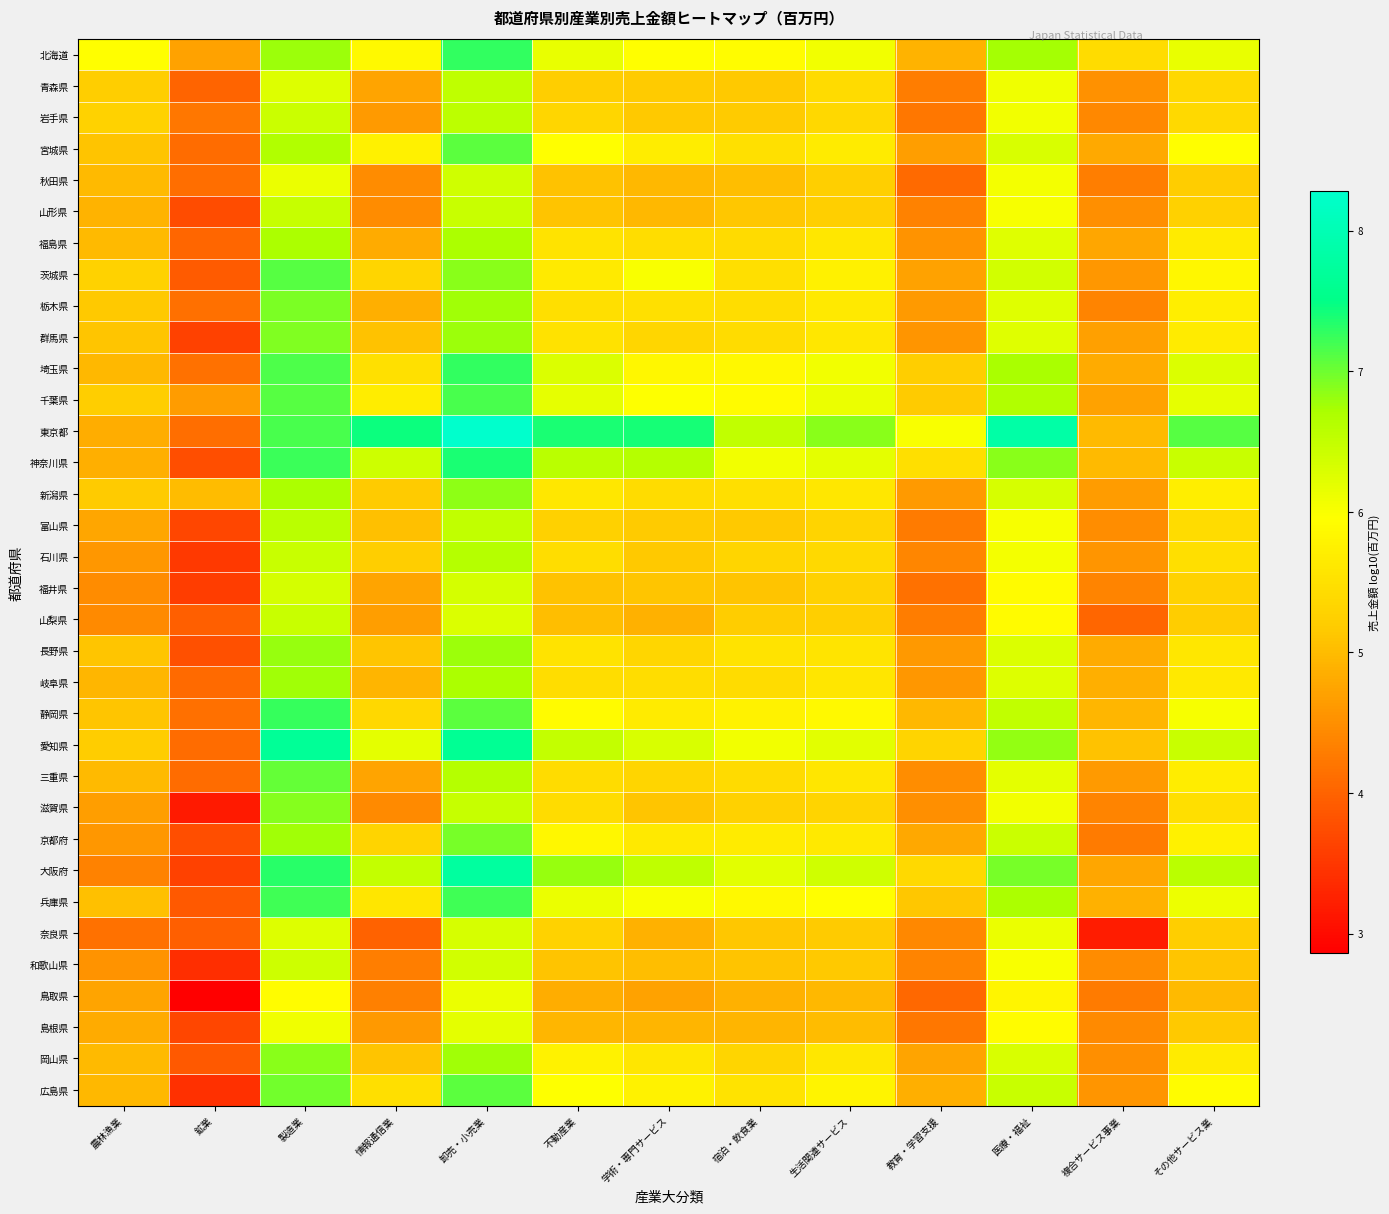

Reading left to right, list all the values displayed in this chart.

北海道: 農林漁業=5.9	鉱業=4.7	製造業=6.8	情報通信業=5.9	卸売・小売業=7.3	不動産業=6.1	学術・専門サービス=5.9	宿泊・飲食業=5.9	生活関連サービス=6.1	教育・学習支援=4.9	医療・福祉=6.7	複合サービス事業=5.4	その他サービス業=6.2
青森県: 農林漁業=5.2	鉱業=4.0	製造業=6.3	情報通信業=4.7	卸売・小売業=6.5	不動産業=5.2	学術・専門サービス=5.2	宿泊・飲食業=5.2	生活関連サービス=5.4	教育・学習支援=4.3	医療・福祉=6.1	複合サービス事業=4.5	その他サービス業=5.4
岩手県: 農林漁業=5.3	鉱業=4.2	製造業=6.4	情報通信業=4.6	卸売・小売業=6.6	不動産業=5.4	学術・専門サービス=5.2	宿泊・飲食業=5.2	生活関連サービス=5.4	教育・学習支援=4.2	医療・福祉=6.1	複合サービス事業=4.4	その他サービス業=5.4
宮城県: 農林漁業=5.1	鉱業=4.1	製造業=6.7	情報通信業=5.7	卸売・小売業=7.1	不動産業=5.9	学術・専門サービス=5.7	宿泊・飲食業=5.5	生活関連サービス=5.7	教育・学習支援=4.7	医療・福祉=6.3	複合サービス事業=4.8	その他サービス業=5.9
秋田県: 農林漁業=5.0	鉱業=4.1	製造業=6.1	情報通信業=4.5	卸売・小売業=6.4	不動産業=5.1	学術・専門サービス=5.0	宿泊・飲食業=5.0	生活関連サービス=5.2	教育・学習支援=4.1	医療・福祉=6.0	複合サービス事業=4.3	その他サービス業=5.2
山形県: 農林漁業=4.9	鉱業=3.7	製造業=6.5	情報通信業=4.4	卸売・小売業=6.4	不動産業=5.1	学術・専門サービス=5.0	宿泊・飲食業=5.1	生活関連サービス=5.2	教育・学習支援=4.3	医療・福祉=6.0	複合サービス事業=4.5	その他サービス業=5.3
福島県: 農林漁業=5.0	鉱業=4.0	製造業=6.7	情報通信業=4.8	卸売・小売業=6.7	不動産業=5.5	学術・専門サービス=5.4	宿泊・飲食業=5.4	生活関連サービス=5.6	教育・学習支援=4.5	医療・福祉=6.2	複合サービス事業=4.8	その他サービス業=5.7
茨城県: 農林漁業=5.3	鉱業=3.9	製造業=7.1	情報通信業=5.3	卸売・小売業=6.9	不動産業=5.6	学術・専門サービス=6.0	宿泊・飲食業=5.5	生活関連サービス=5.8	教育・学習支援=4.7	医療・福祉=6.4	複合サービス事業=4.6	その他サービス業=5.8
栃木県: 農林漁業=5.2	鉱業=4.1	製造業=6.9	情報通信業=4.9	卸売・小売業=6.8	不動産業=5.5	学術・専門サービス=5.5	宿泊・飲食業=5.4	生活関連サービス=5.6	教育・学習支援=4.6	医療・福祉=6.2	複合サービス事業=4.4	その他サービス業=5.7
群馬県: 農林漁業=5.1	鉱業=3.6	製造業=6.9	情報通信業=5.1	卸売・小売業=6.8	不動産業=5.5	学術・専門サービス=5.3	宿泊・飲食業=5.4	生活関連サービス=5.6	教育・学習支援=4.6	医療・福祉=6.2	複合サービス事業=4.7	その他サービス業=5.7
埼玉県: 農林漁業=5.0	鉱業=4.2	製造業=7.1	情報通信業=5.5	卸売・小売業=7.3	不動産業=6.3	学術・専門サービス=5.8	宿泊・飲食業=5.9	生活関連サービス=6.1	教育・学習支援=5.2	医療・福祉=6.7	複合サービス事業=4.8	その他サービス業=6.3
千葉県: 農林漁業=5.2	鉱業=4.6	製造業=7.1	情報通信業=5.7	卸売・小売業=7.2	不動産業=6.2	学術・専門サービス=6.0	宿泊・飲食業=5.9	生活関連サービス=6.1	教育・学習支援=5.2	医療・福祉=6.7	複合サービス事業=4.7	その他サービス業=6.2
東京都: 農林漁業=4.8	鉱業=4.1	製造業=7.2	情報通信業=7.4	卸売・小売業=8.3	不動産業=7.4	学術・専門サービス=7.4	宿泊・飲食業=6.5	生活関連サービス=6.9	教育・学習支援=6.0	医療・福祉=7.8	複合サービス事業=5.0	その他サービス業=7.1
神奈川県: 農林漁業=4.9	鉱業=3.8	製造業=7.2	情報通信業=6.4	卸売・小売業=7.4	不動産業=6.6	学術・専門サービス=6.6	宿泊・飲食業=6.1	生活関連サービス=6.2	教育・学習支援=5.5	医療・福祉=6.9	複合サービス事業=5.0	その他サービス業=6.5
新潟県: 農林漁業=5.2	鉱業=5.0	製造業=6.7	情報通信業=5.2	卸売・小売業=6.9	不動産業=5.6	学術・専門サービス=5.4	宿泊・飲食業=5.5	生活関連サービス=5.6	教育・学習支援=4.6	医療・福祉=6.3	複合サービス事業=4.6	その他サービス業=5.7
富山県: 農林漁業=4.7	鉱業=3.7	製造業=6.6	情報通信業=5.0	卸売・小売業=6.5	不動産業=5.3	学術・専門サービス=5.2	宿泊・飲食業=5.2	生活関連サービス=5.3	教育・学習支援=4.3	医療・福祉=6.0	複合サービス事業=4.5	その他サービス業=5.4
石川県: 農林漁業=4.6	鉱業=3.5	製造業=6.4	情報通信業=5.2	卸売・小売業=6.6	不動産業=5.4	学術・専門サービス=5.2	宿泊・飲食業=5.3	生活関連サービス=5.4	教育・学習支援=4.4	医療・福祉=6.0	複合サービス事業=4.6	その他サービス業=5.5
福井県: 農林漁業=4.5	鉱業=3.6	製造業=6.4	情報通信業=4.7	卸売・小売業=6.3	不動産業=5.1	学術・専門サービス=5.1	宿泊・飲食業=5.1	生活関連サービス=5.3	教育・学習支援=4.2	医療・福祉=5.9	複合サービス事業=4.4	その他サービス業=5.3
山梨県: 農林漁業=4.4	鉱業=4.0	製造業=6.4	情報通信業=4.7	卸売・小売業=6.3	不動産業=5.0	学術・専門サービス=4.9	宿泊・飲食業=5.2	生活関連サービス=5.2	教育・学習支援=4.3	医療・福祉=5.9	複合サービス事業=4.0	その他サービス業=5.2
長野県: 農林漁業=5.1	鉱業=3.8	製造業=6.8	情報通信業=5.1	卸売・小売業=6.8	不動産業=5.5	学術・専門サービス=5.4	宿泊・飲食業=5.5	生活関連サービス=5.6	教育・学習支援=4.6	医療・福祉=6.3	複合サービス事業=4.8	その他サービス業=5.6
岐阜県: 農林漁業=4.9	鉱業=4.1	製造業=6.8	情報通信業=4.9	卸売・小売業=6.7	不動産業=5.5	学術・専門サービス=5.5	宿泊・飲食業=5.4	生活関連サービス=5.6	教育・学習支援=4.6	医療・福祉=6.3	複合サービス事業=4.9	その他サービス業=5.6
静岡県: 農林漁業=5.1	鉱業=4.1	製造業=7.2	情報通信業=5.4	卸売・小売業=7.1	不動産業=5.9	学術・専門サービス=5.7	宿泊・飲食業=5.8	生活関連サービス=5.9	教育・学習支援=5.0	医療・福祉=6.5	複合サービス事業=4.9	その他サービス業=6.0
愛知県: 農林漁業=5.2	鉱業=4.1	製造業=7.7	情報通信業=6.2	卸売・小売業=7.6	不動産業=6.5	学術・専門サービス=6.3	宿泊・飲食業=6.1	生活関連サービス=6.2	教育・学習支援=5.3	医療・福祉=6.8	複合サービス事業=5.1	その他サービス業=6.4
三重県: 農林漁業=5.0	鉱業=4.1	製造業=7.0	情報通信業=4.7	卸売・小売業=6.6	不動産業=5.4	学術・専門サービス=5.3	宿泊・飲食業=5.4	生活関連サービス=5.6	教育・学習支援=4.5	医療・福祉=6.2	複合サービス事業=4.6	その他サービス業=5.7
滋賀県: 農林漁業=4.7	鉱業=3.2	製造業=6.9	情報通信業=4.4	卸売・小売業=6.5	不動産業=5.4	学術・専門サービス=5.1	宿泊・飲食業=5.3	生活関連サービス=5.3	教育・学習支援=4.5	医療・福祉=6.1	複合サービス事業=4.4	その他サービス業=5.5
京都府: 農林漁業=4.6	鉱業=3.8	製造業=6.8	情報通信業=5.3	卸売・小売業=7.0	不動産業=5.8	学術・専門サービス=5.6	宿泊・飲食業=5.7	生活関連サービス=5.6	教育・学習支援=4.8	医療・福祉=6.4	複合サービス事業=4.3	その他サービス業=5.7
大阪府: 農林漁業=4.3	鉱業=3.6	製造業=7.3	情報通信業=6.5	卸売・小売業=7.8	不動産業=6.8	学術・専門サービス=6.5	宿泊・飲食業=6.2	生活関連サービス=6.4	教育・学習支援=5.4	医療・福祉=7.0	複合サービス事業=4.7	その他サービス業=6.6
兵庫県: 農林漁業=5.1	鉱業=3.9	製造業=7.2	情報通信業=5.6	卸売・小売業=7.2	不動産業=6.1	学術・専門サービス=6.0	宿泊・飲食業=5.9	生活関連サービス=5.9	教育・学習支援=5.1	医療・福祉=6.7	複合サービス事業=4.9	その他サービス業=6.1
奈良県: 農林漁業=4.2	鉱業=4.0	製造業=6.3	情報通信業=4.0	卸売・小売業=6.3	不動産業=5.3	学術・専門サービス=4.9	宿泊・飲食業=5.1	生活関連サービス=5.2	教育・学習支援=4.4	医療・福祉=6.1	複合サービス事業=3.2	その他サービス業=5.2
和歌山県: 農林漁業=4.5	鉱業=3.4	製造業=6.4	情報通信業=4.3	卸売・小売業=6.4	不動産業=5.1	学術・専門サービス=5.0	宿泊・飲食業=5.1	生活関連サービス=5.2	教育・学習支援=4.4	医療・福祉=6.0	複合サービス事業=4.5	その他サービス業=5.1
鳥取県: 農林漁業=4.7	鉱業=2.9	製造業=5.9	情報通信業=4.3	卸売・小売業=6.1	不動産業=4.8	学術・専門サービス=4.7	宿泊・飲食業=4.9	生活関連サービス=5.0	教育・学習支援=4.1	医療・福祉=5.8	複合サービス事業=4.3	その他サービス業=5.0
島根県: 農林漁業=4.8	鉱業=3.7	製造業=6.1	情報通信業=4.6	卸売・小売業=6.2	不動産業=4.9	学術・専門サービス=4.9	宿泊・飲食業=4.9	生活関連サービス=5.0	教育・学習支援=4.2	医療・福祉=5.9	複合サービス事業=4.4	その他サービス業=5.2
岡山県: 農林漁業=5.0	鉱業=3.9	製造業=6.9	情報通信業=5.1	卸売・小売業=6.8	不動産業=5.8	学術・専門サービス=5.6	宿泊・飲食業=5.3	生活関連サービス=5.6	教育・学習支援=4.7	医療・福祉=6.3	複合サービス事業=4.5	その他サービス業=5.7
広島県: 農林漁業=5.0	鉱業=3.4	製造業=7.0	情報通信業=5.5	卸売・小売業=7.1	不動産業=6.0	学術・専門サービス=5.8	宿泊・飲食業=5.5	生活関連サービス=5.8	教育・学習支援=4.9	医療・福祉=6.5	複合サービス事業=4.6	その他サービス業=5.9